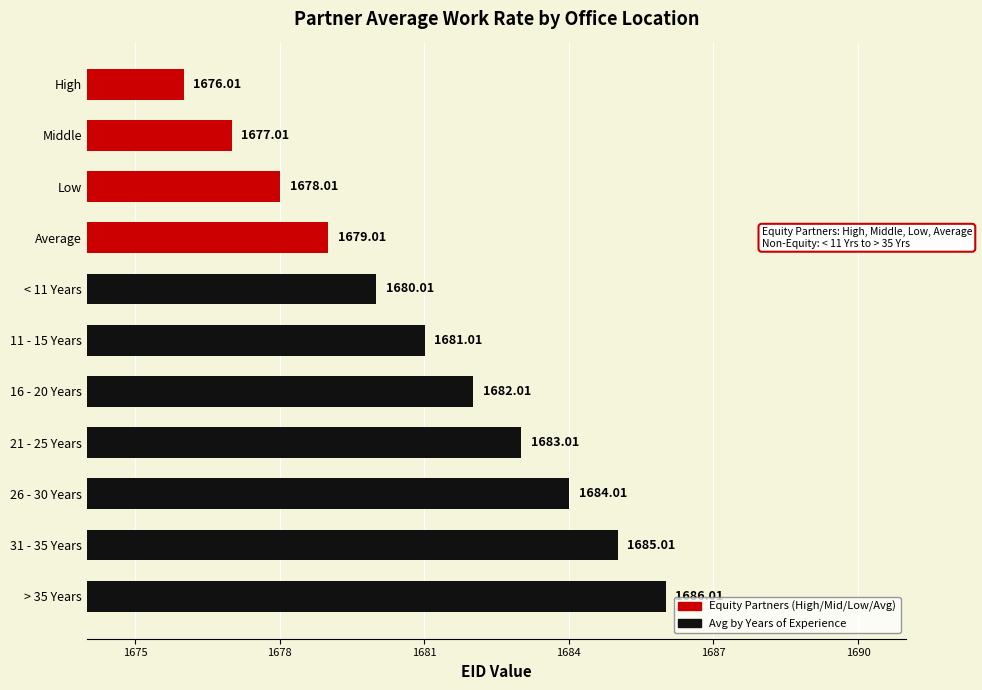

What is the difference between the second highest and minimum values?

9.0